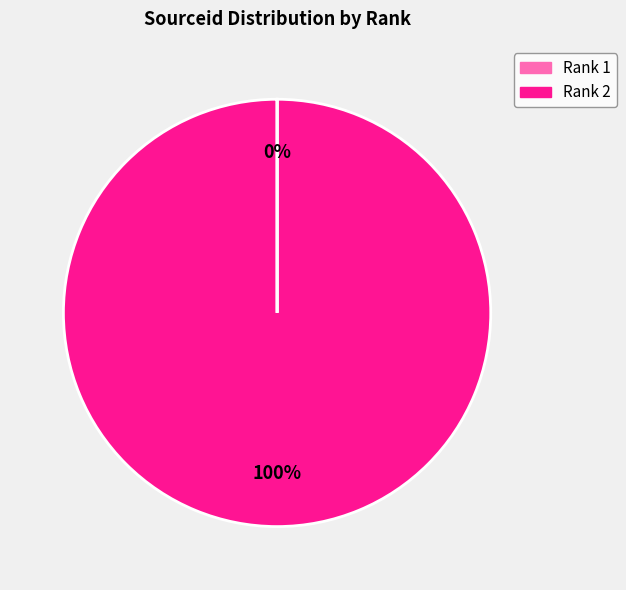

To the nearest percent, what is the difference between the largest and smallest slice percentages?

100%